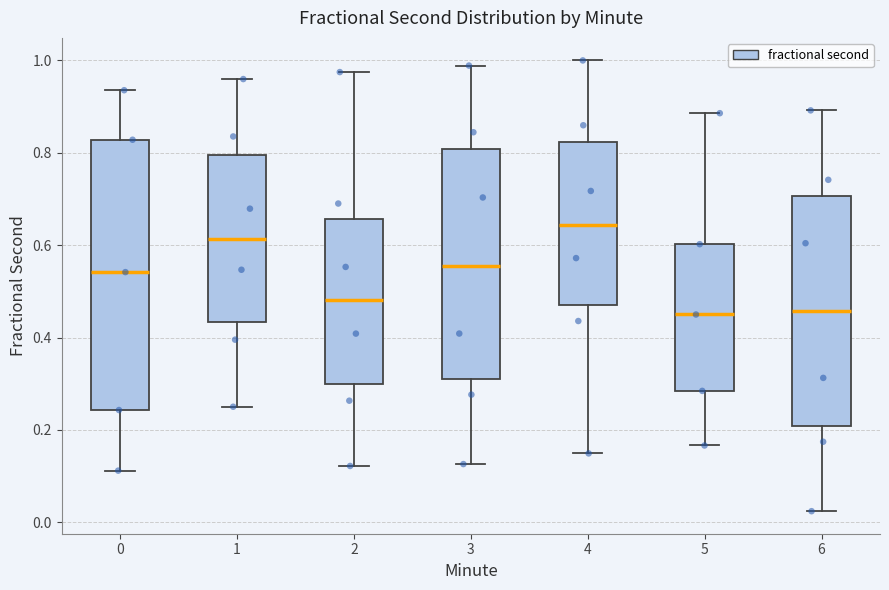

Comparing the boxes themselves (not the whiskers), which one is the tallest?

0